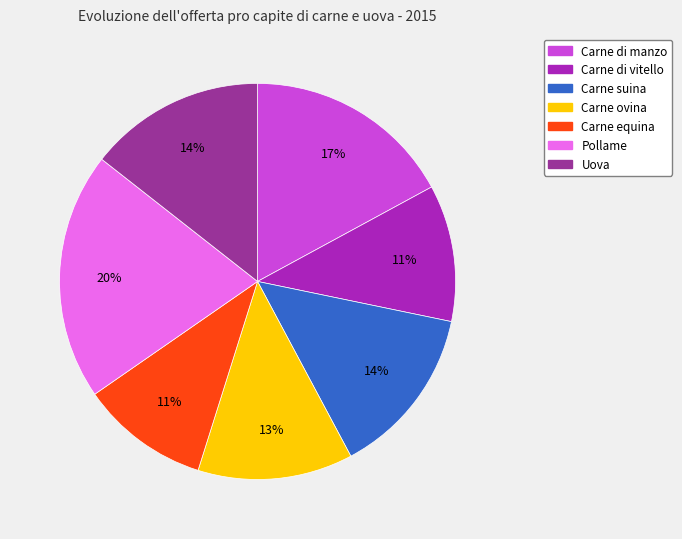

Does any single category account for the majority?

No